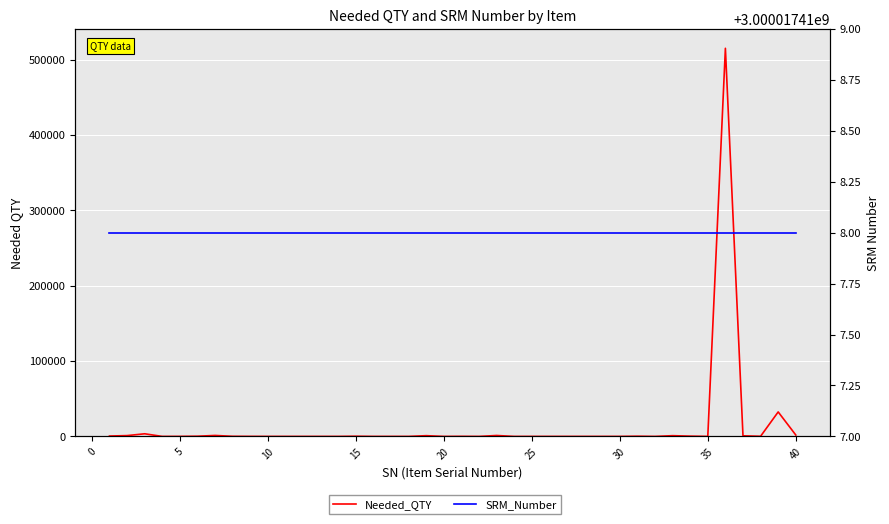

Which series has the largest total across all categories?

SRM_Number